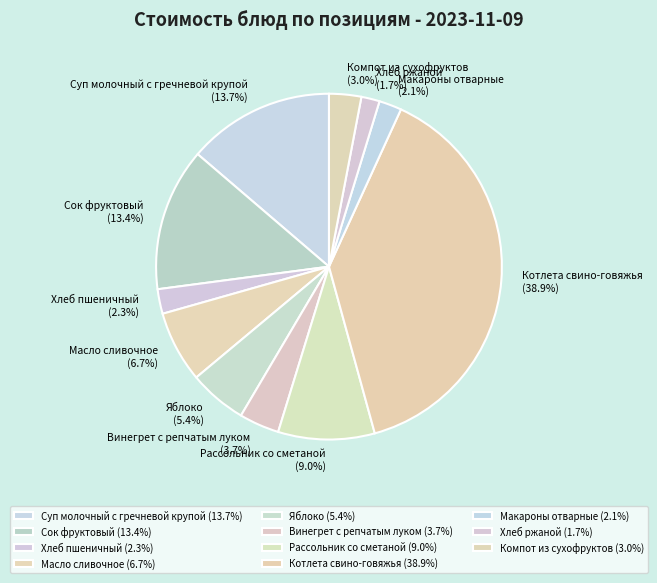

Which category has the biggest portion of the pie?

Котлета свино-говяжья